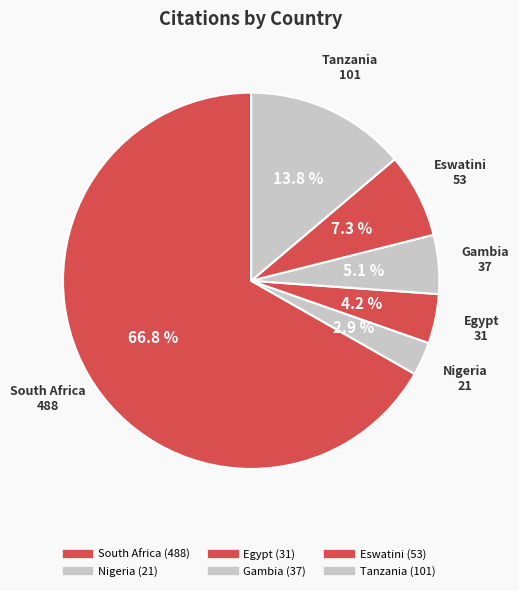

What is the change in value from South Africa to Gambia?

-451